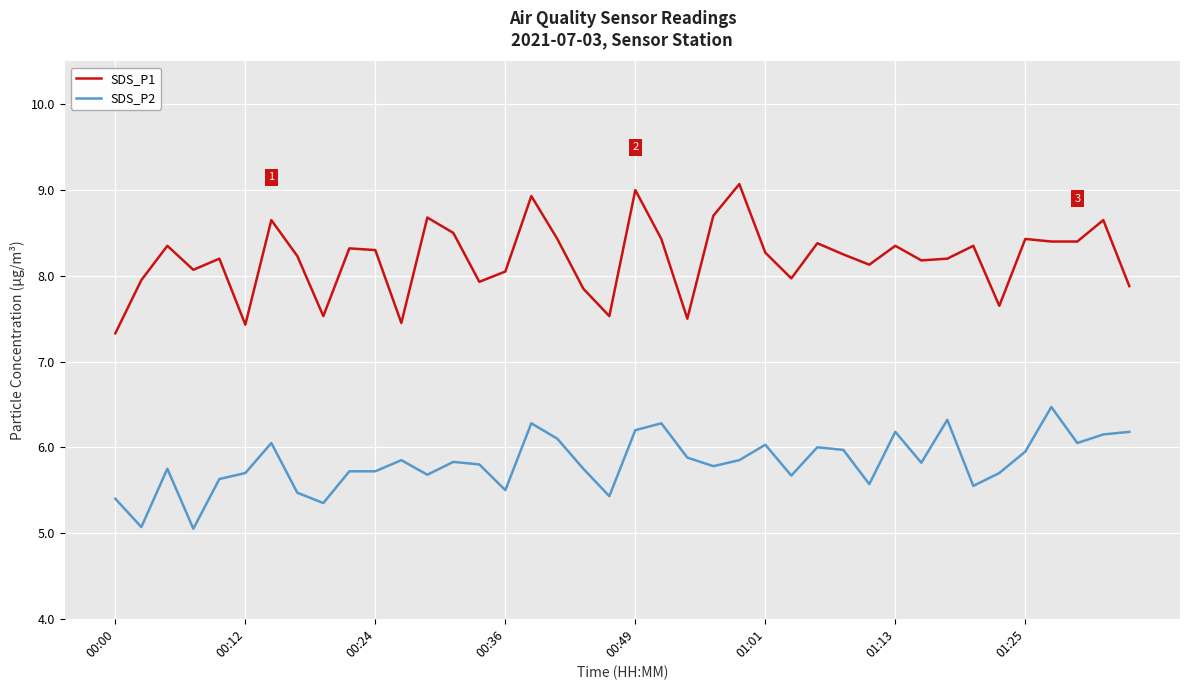

Which series has the largest total across all categories?

SDS_P1